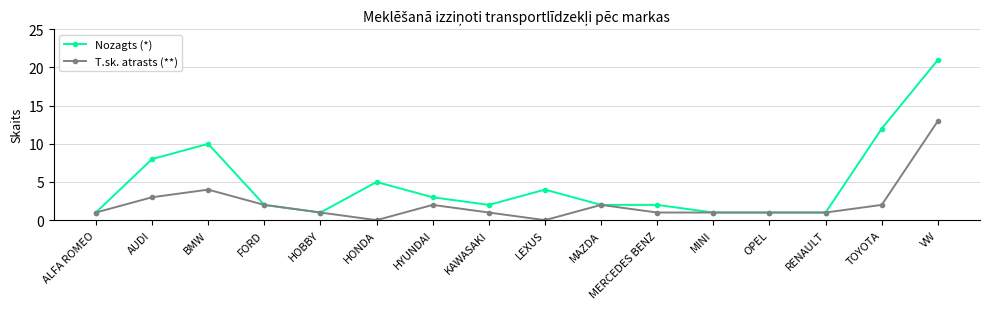

At VW, list the series in order from largest to smallest.

Nozagts (*), T.sk. atrasts (**)